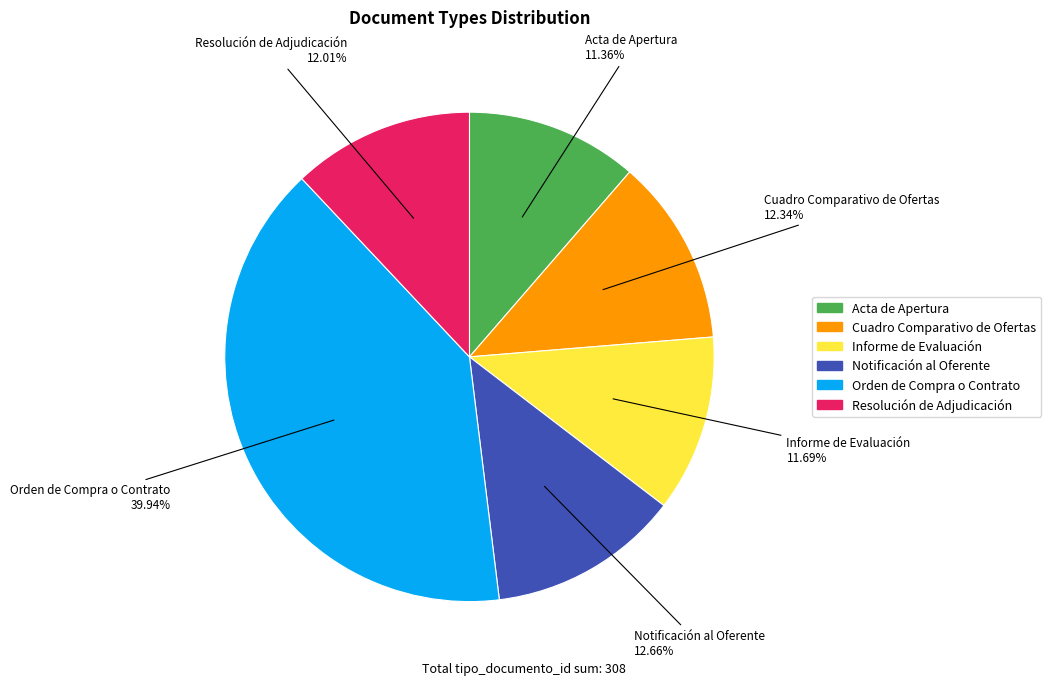

To the nearest percent, what is the difference between the largest and smallest slice percentages?

29%